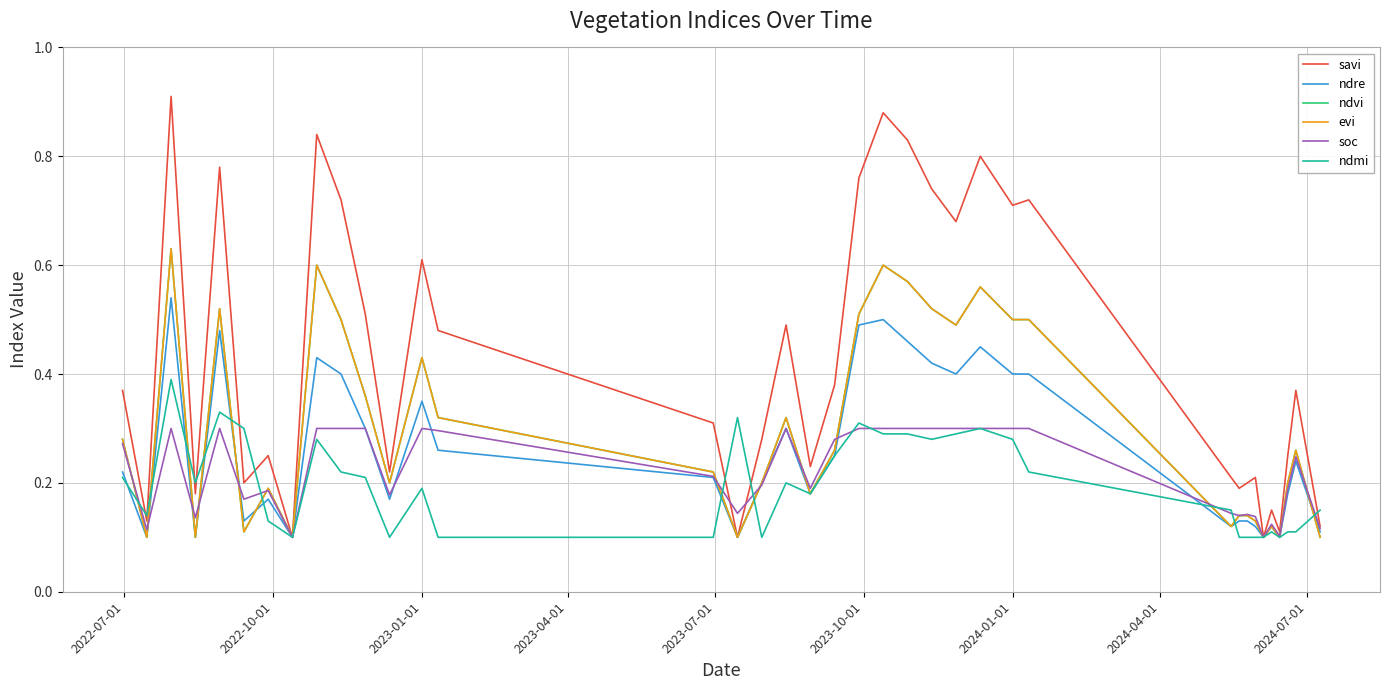

Which series has the widest spread of values?

savi